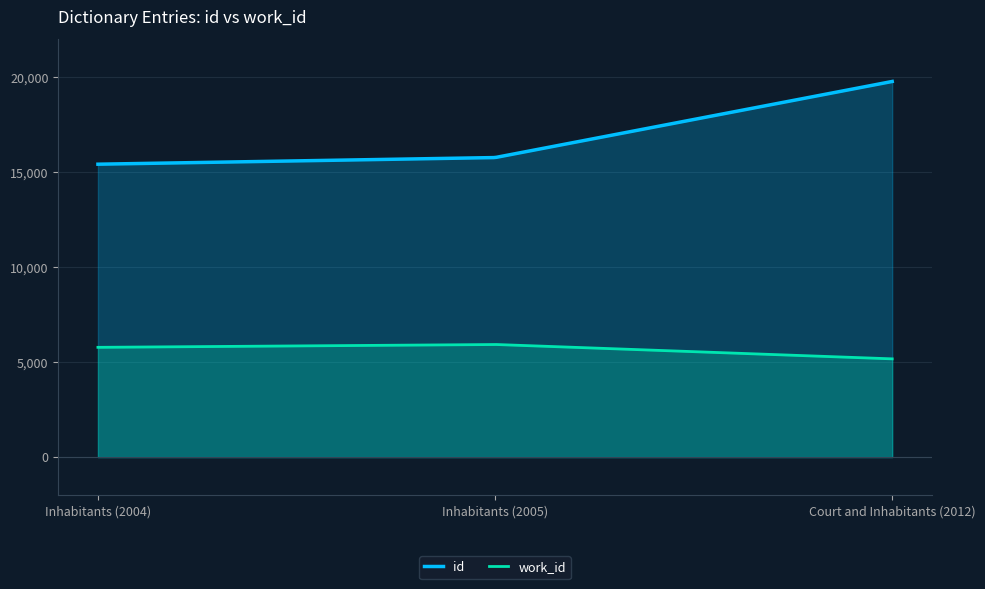

List the series in order of their peak value, lowest first.

work_id, id